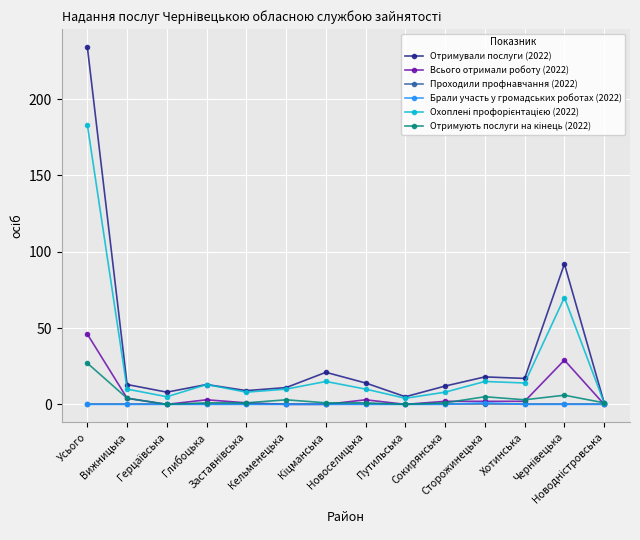

True or false: Всього отримали роботу (2022) has more than 0 interior local peaks.

True